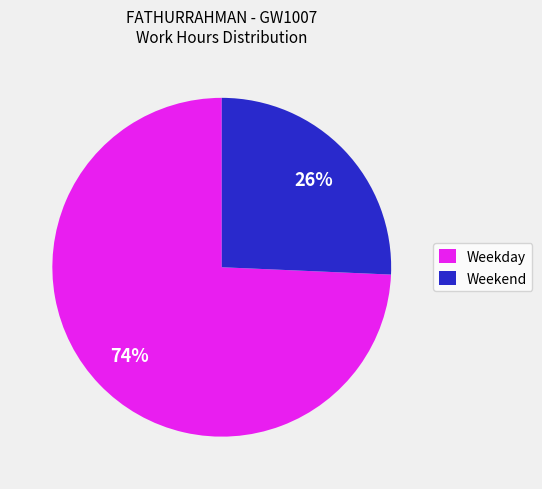

Is there a majority slice in this chart?

Yes